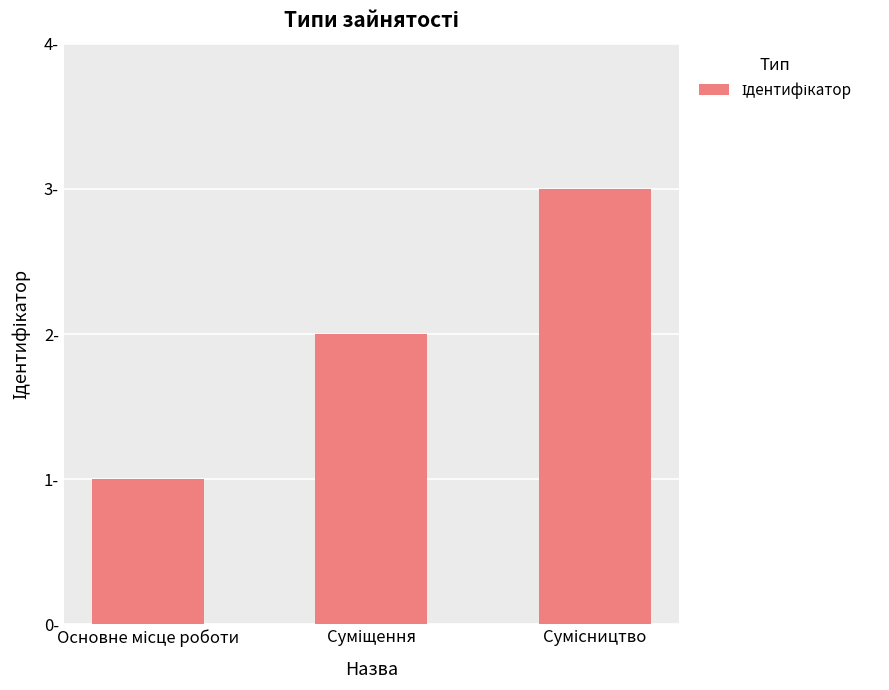

How many values are between 1 and 3?

3